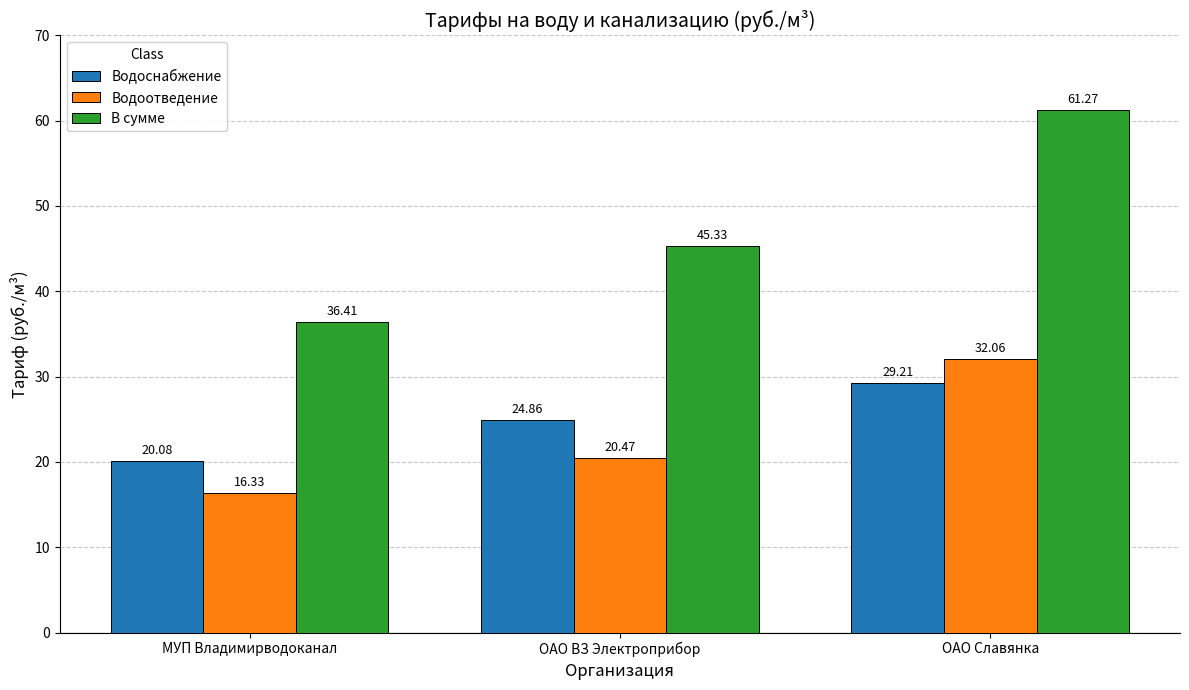

What is the difference between the highest and lowest values at ОАО Славянка?

32.1